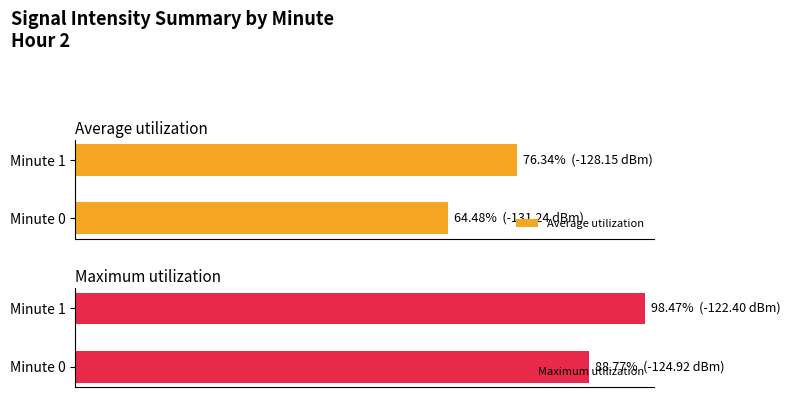

Reading right to left, what are all the values shown in this chart?

Average utilization: 76.3	64.5
Maximum utilization: 98.5	88.8